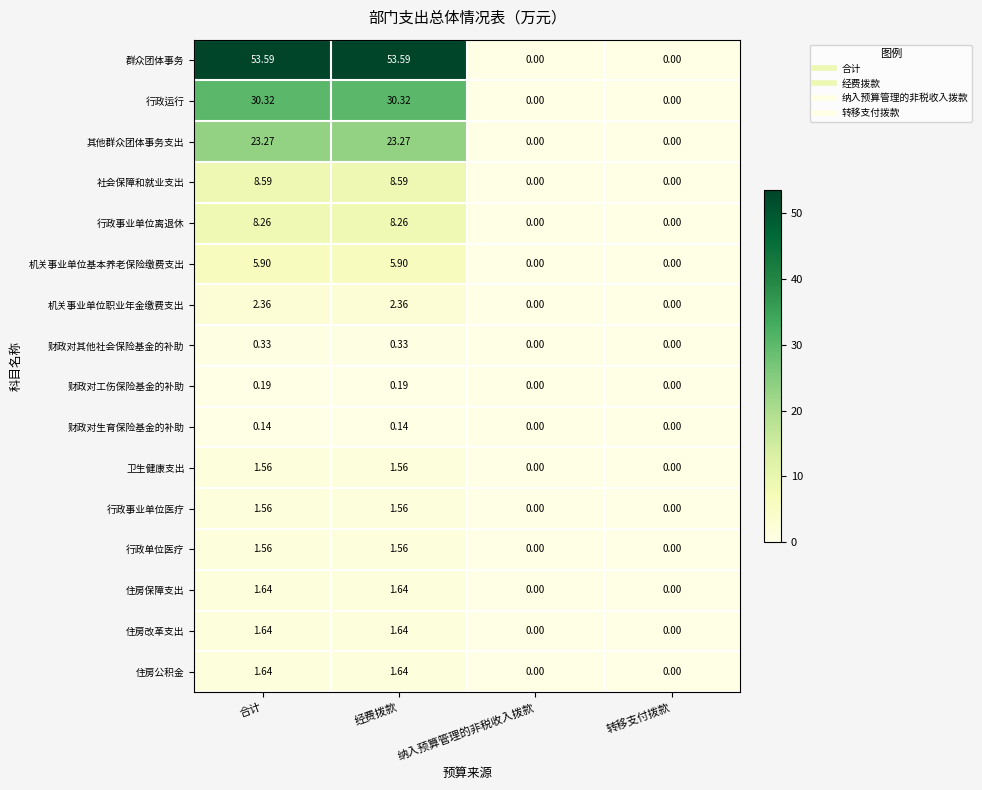

Where does the 住房保障支出 series first go above 1?

合计